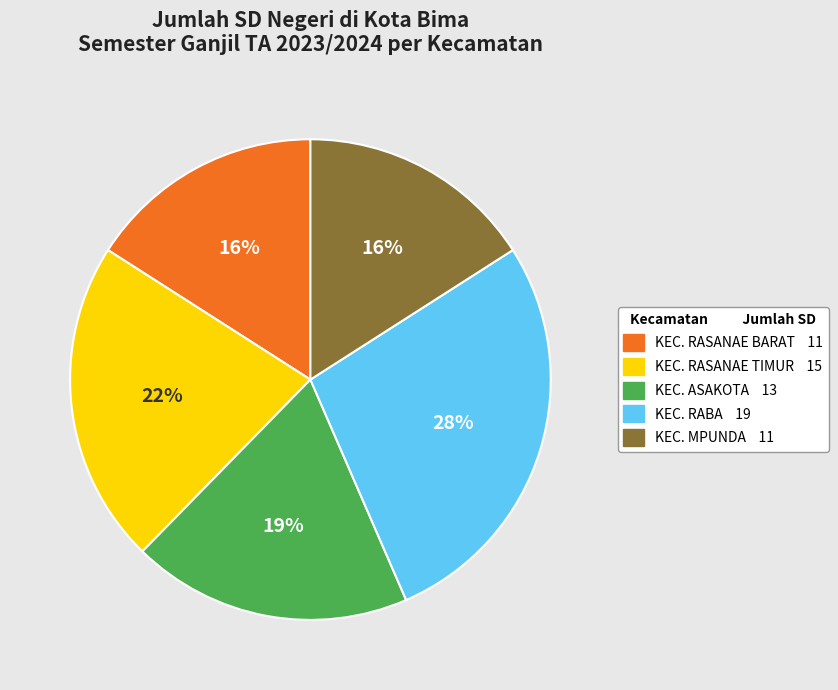

Which has a higher value, KEC. ASAKOTA or KEC. RASANAE BARAT?

KEC. ASAKOTA